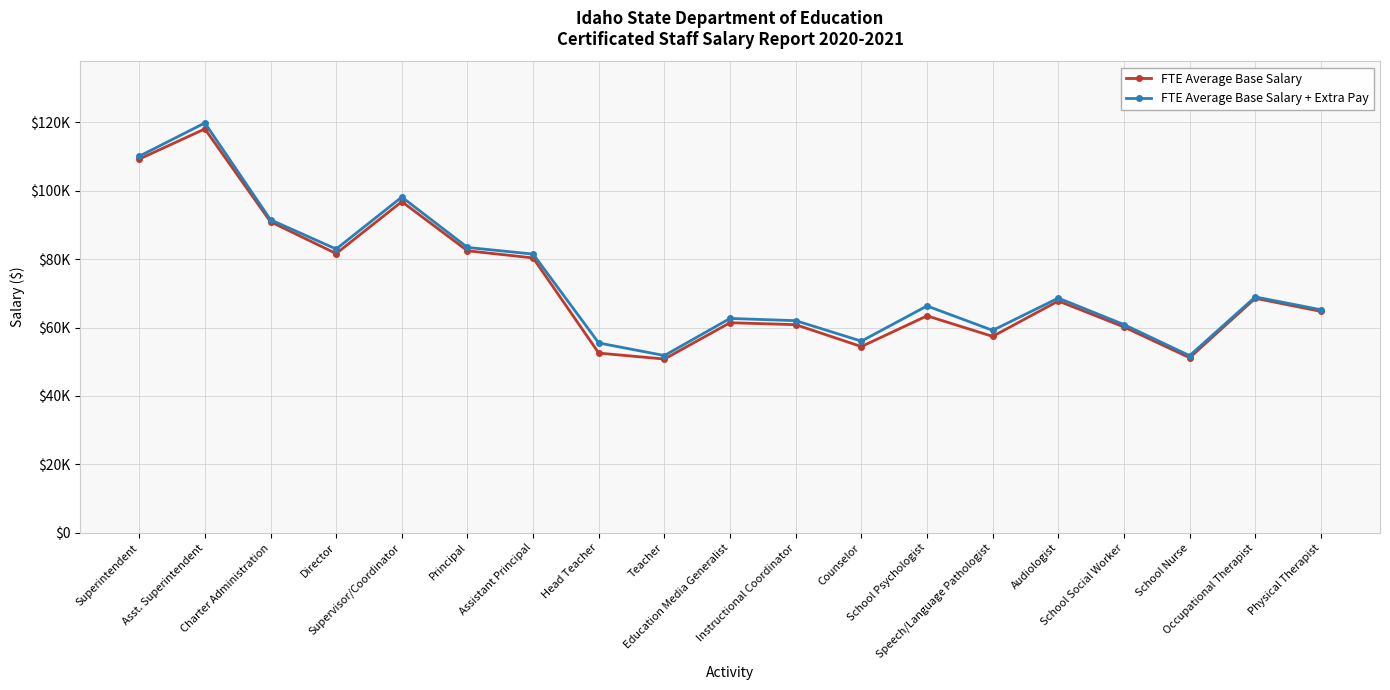

What is the value of the FTE Average Base Salary point at the 1st from the left?

109204.0